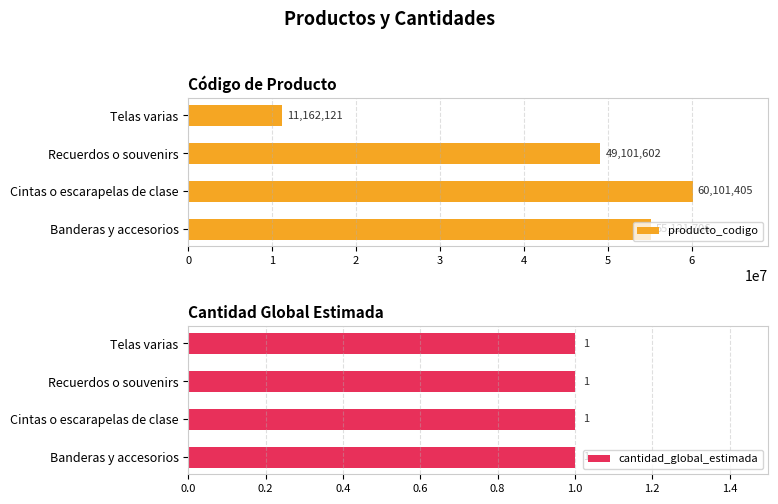

What is the maximum value for producto_codigo?

60101405